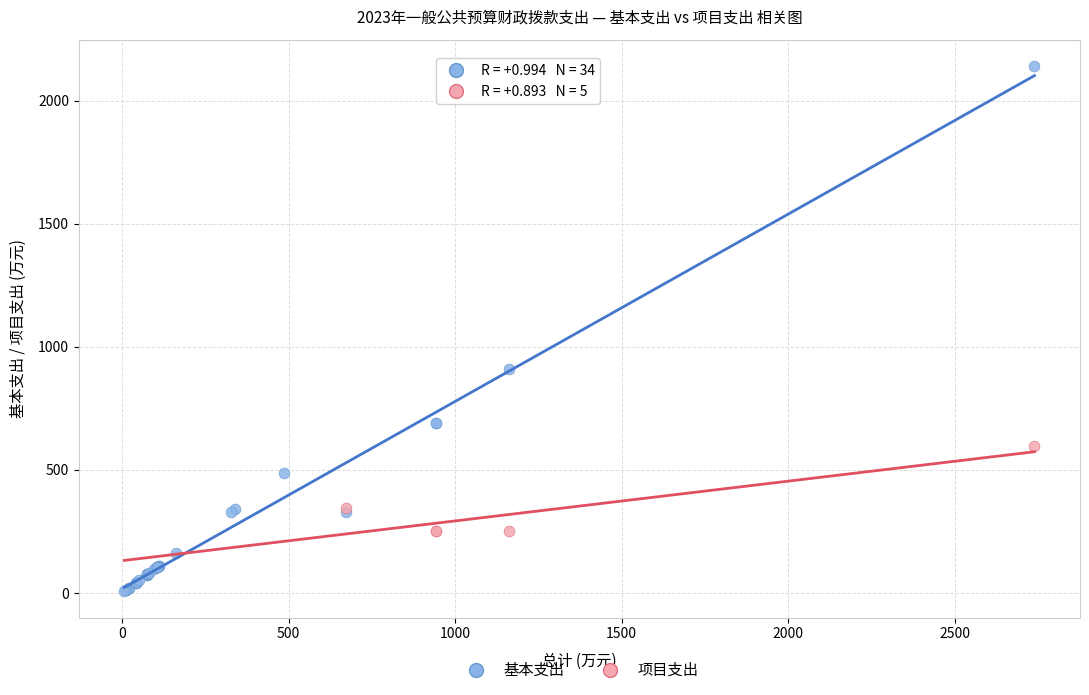

Which series contains the lowest Y value?

基本支出